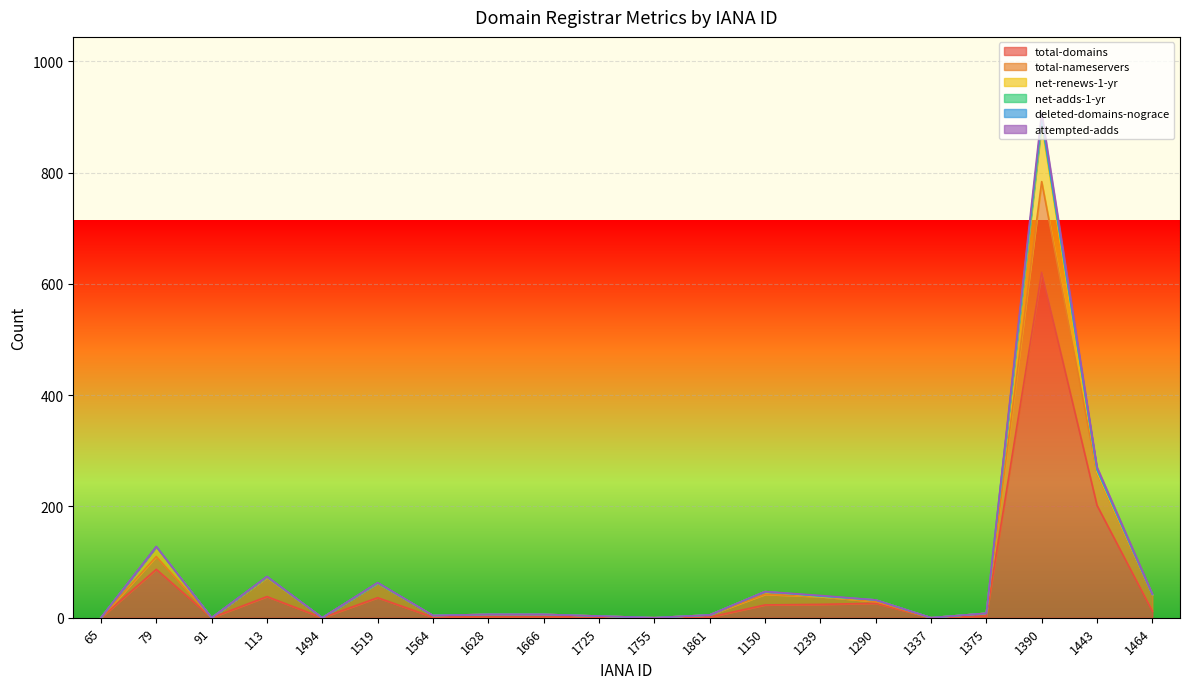

At which label does total-domains reach its peak?

1390